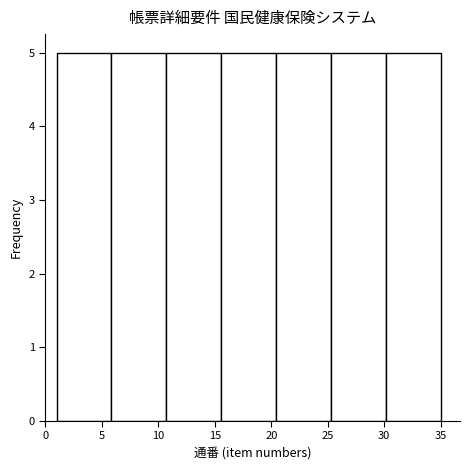

Reading left to right, transcribe this chart: for each bar, give the range it covers on the x-axis and its height. Neither the bar edges nor the heights are printed on the chart, so give them approximately, as read against the axes.

1.0 to 6.0: 5
6.0 to 10.5: 5
10.5 to 15.5: 5
15.5 to 20.5: 5
20.5 to 25.5: 5
25.5 to 30.0: 5
30.0 to 35.0: 5